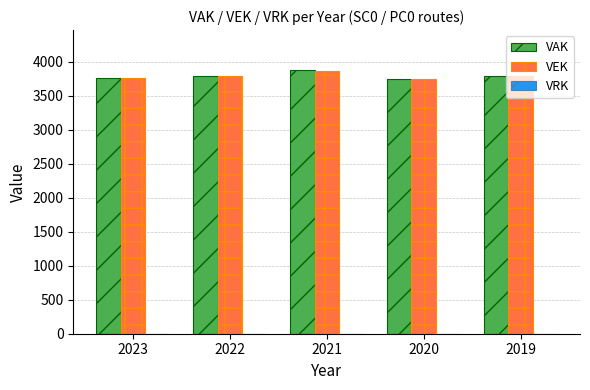

The VEK series shows 5181 at 2020. True or false?

False